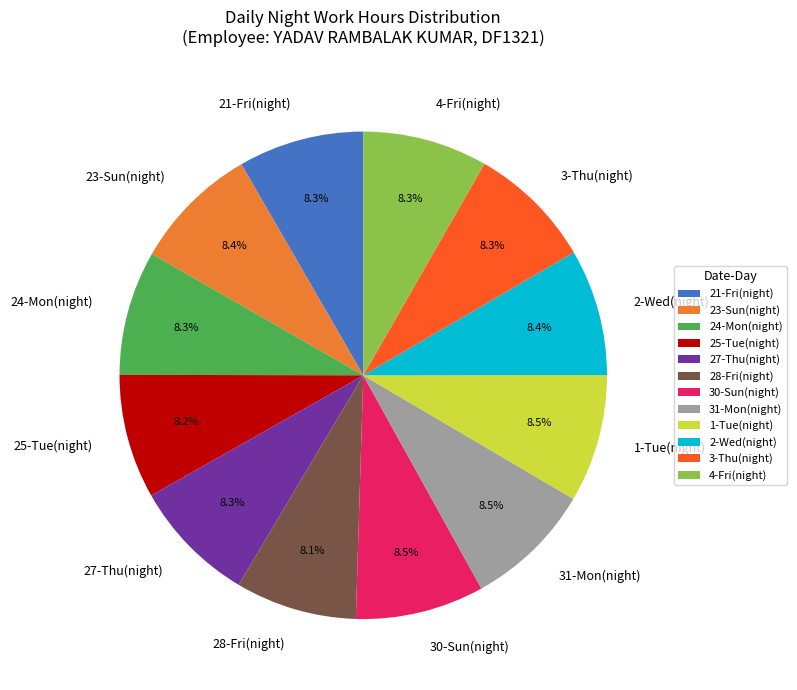

How much of the chart is everything except 28-Fri(night)?

91.9%